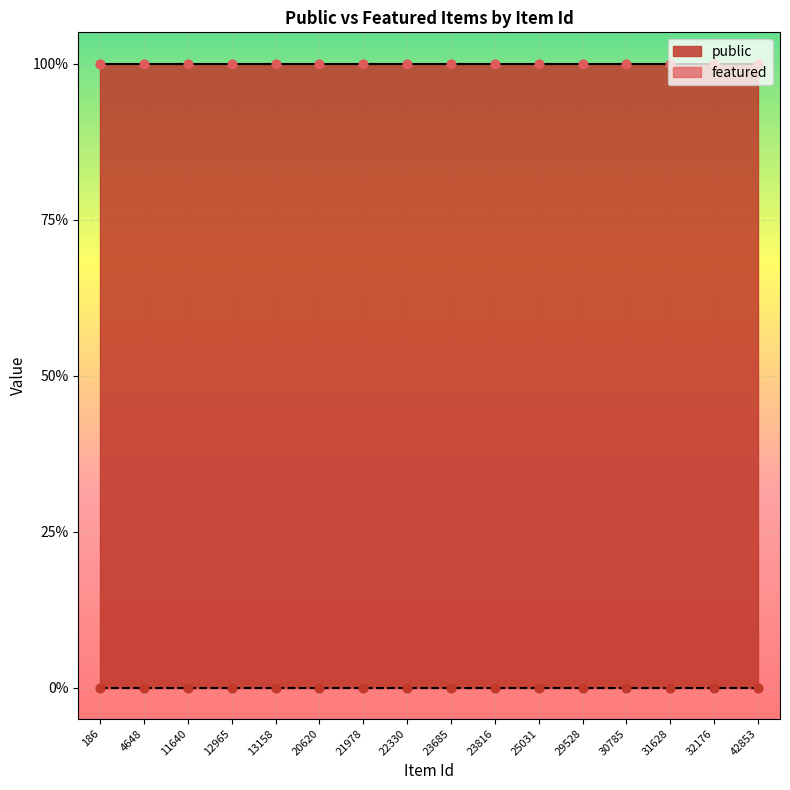

At which category is the sum across all series the highest?

186